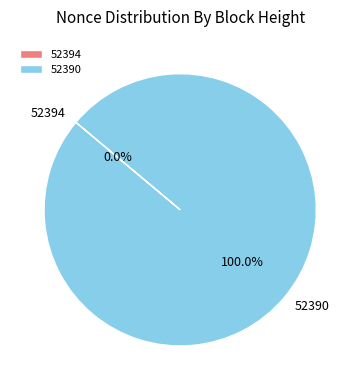

What is the change in value from 52394 to 52390?

+18986